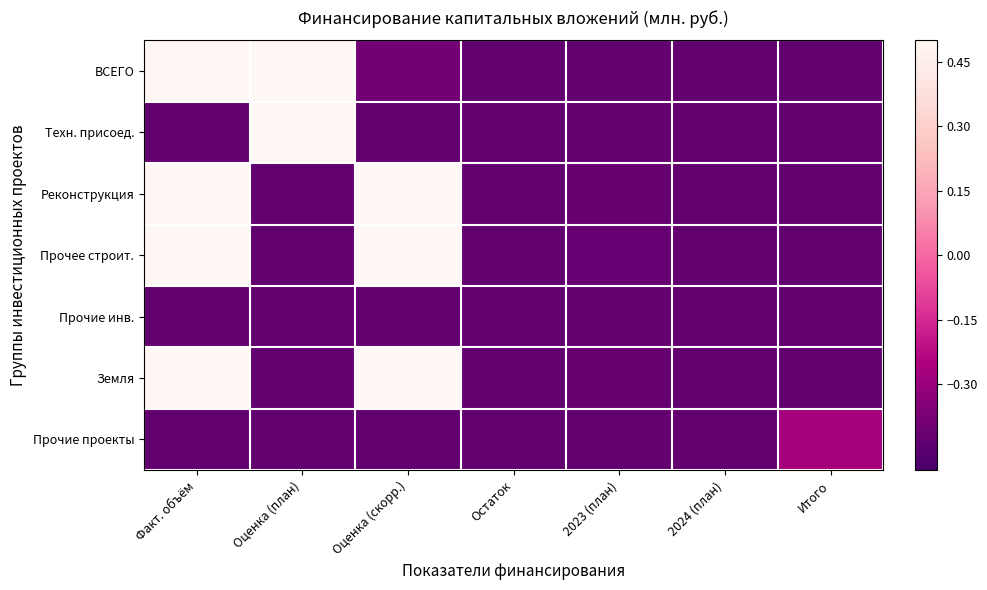

Between Оценка (план) and Оценка (скорр.), which is larger?

Оценка (план)